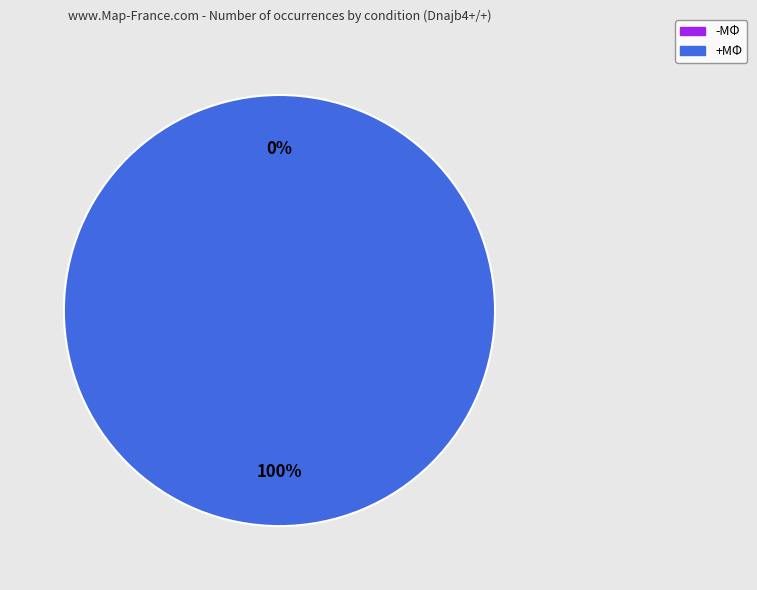

Is +MΦ the majority of the pie?

Yes